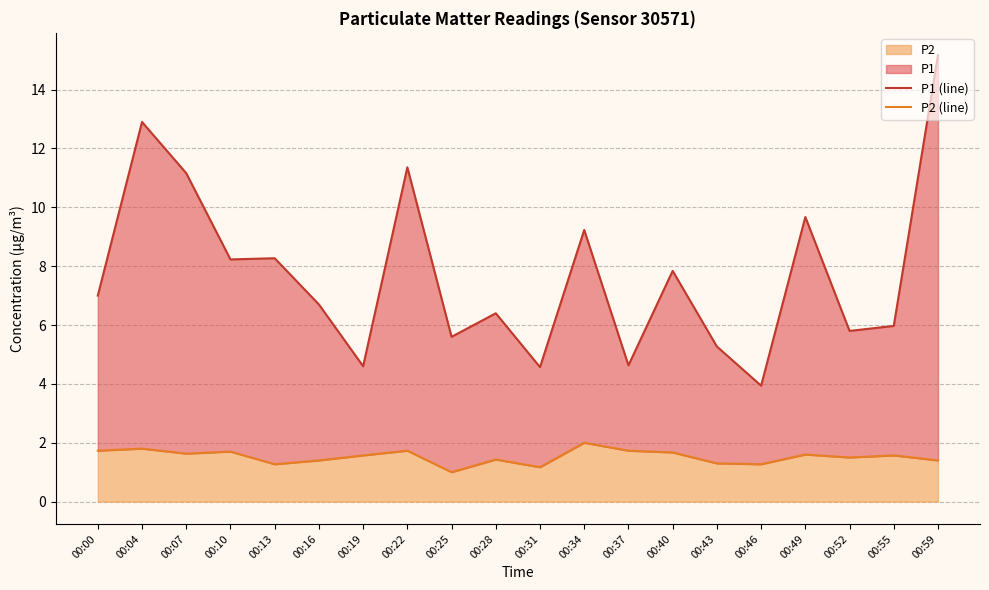

How many series are shown in this chart?

2